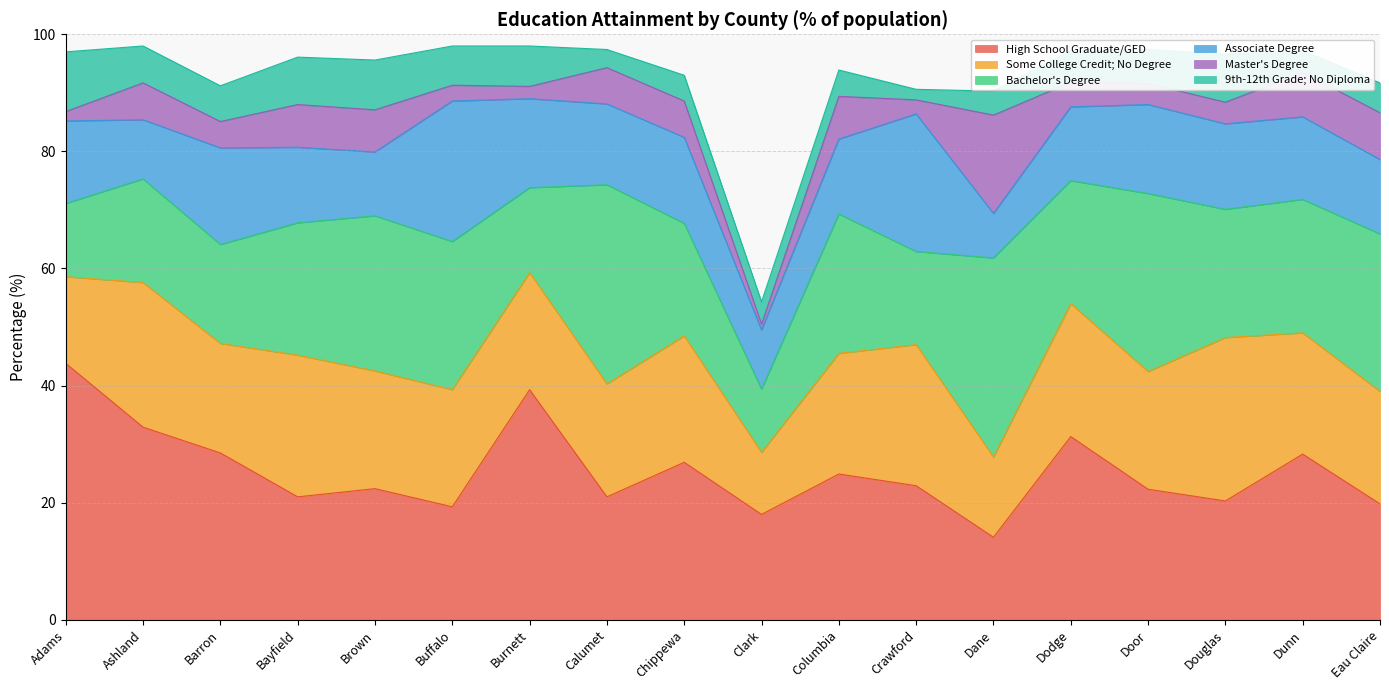

What are all the series names shown in the legend?

High School Graduate/GED, Some College Credit; No Degree, Bachelor's Degree, Associate Degree, Master's Degree, 9th-12th Grade; No Diploma